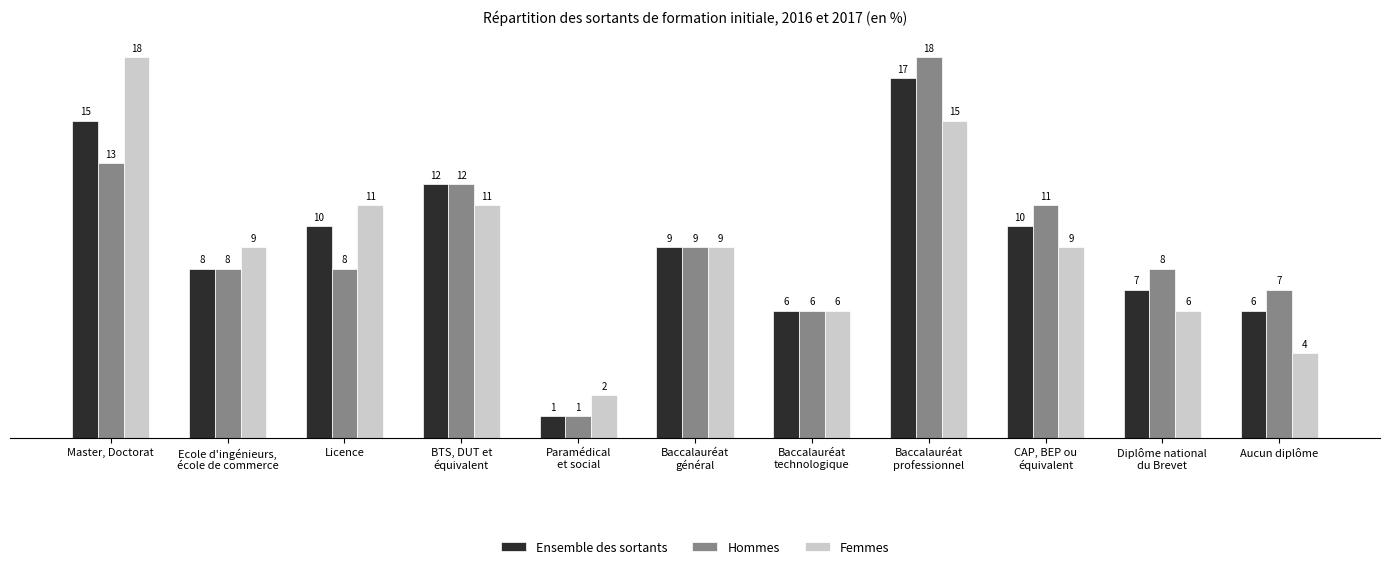

At which category is the sum across all series the highest?

Baccalauréat
professionnel